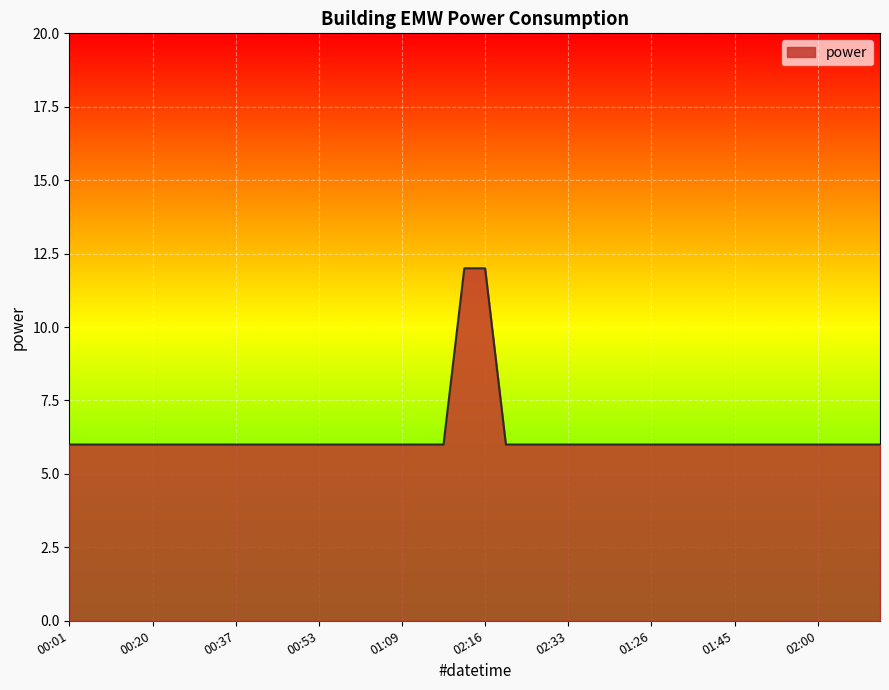

What is the greatest value displayed?

12